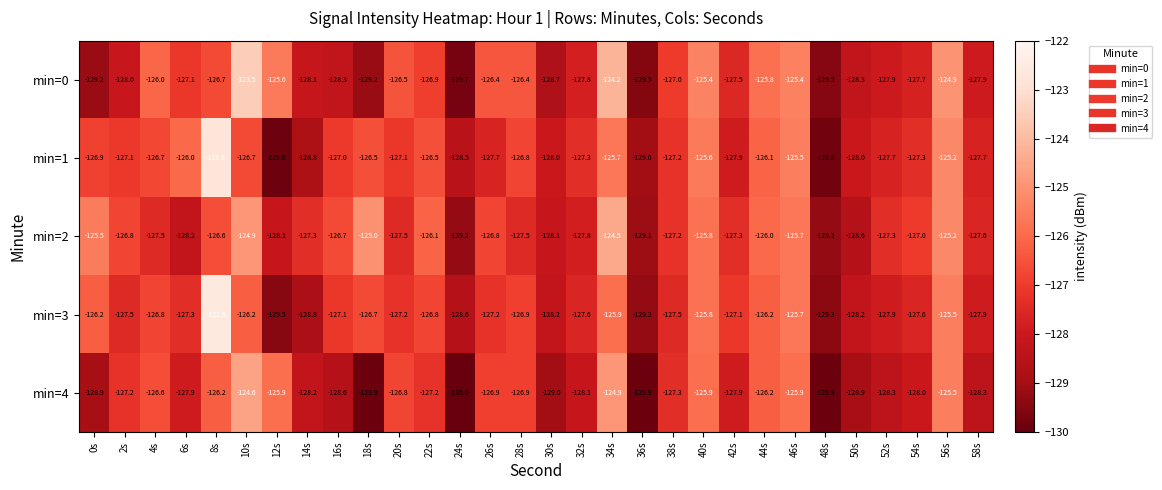

Between 18s and 26s, which series saw the biggest shift?

min=4